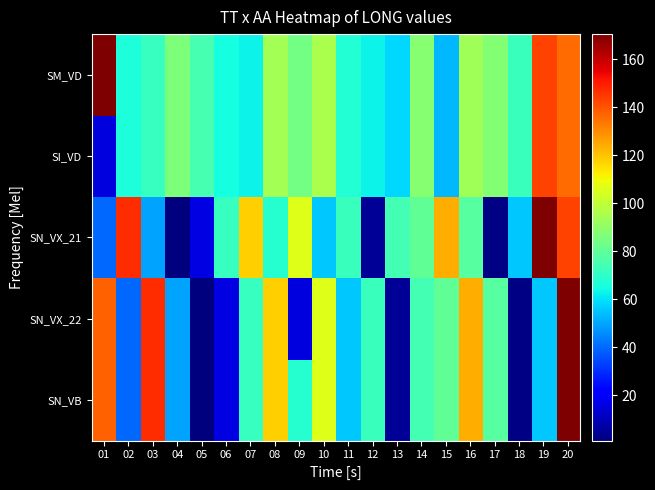

Reading left to right, what are all the values shown in this chart?

SN_VB: 01=137.9	02=39.7	03=147.0	04=49.8	05=1.2	06=15.9	07=71.8	08=118.2	09=68.2	10=105.7	11=55.6	12=72.3	13=4.6	14=74.0	15=79.9	16=124.0	17=78.3	18=2.5	19=55.7	20=170.5
SN_VX_22: 01=137.9	02=39.7	03=147.0	04=49.8	05=1.2	06=15.9	07=71.8	08=118.2	09=15.1	10=105.7	11=55.6	12=72.3	13=4.6	14=74.0	15=79.9	16=124.0	17=78.3	18=2.5	19=55.7	20=170.5
SN_VX_21: 01=39.7	02=147.0	03=49.8	04=1.2	05=15.9	06=71.8	07=118.2	08=68.2	09=105.7	10=55.6	11=72.3	12=4.6	13=74.0	14=79.9	15=124.0	16=78.3	17=2.5	18=55.7	19=170.5	20=142.9
SI_VD: 01=15.1	02=66.6	03=71.5	04=86.0	05=74.9	06=64.8	07=62.9	08=94.4	09=84.5	10=95.3	11=67.5	12=63.3	13=58.6	14=88.2	15=53.3	16=93.6	17=87.5	18=72.6	19=142.9	20=136.1
SM_VD: 01=170.5	02=66.6	03=71.5	04=86.0	05=74.9	06=64.8	07=62.9	08=94.4	09=84.5	10=95.3	11=67.5	12=63.3	13=58.6	14=88.2	15=53.3	16=93.6	17=87.5	18=72.6	19=142.9	20=136.1